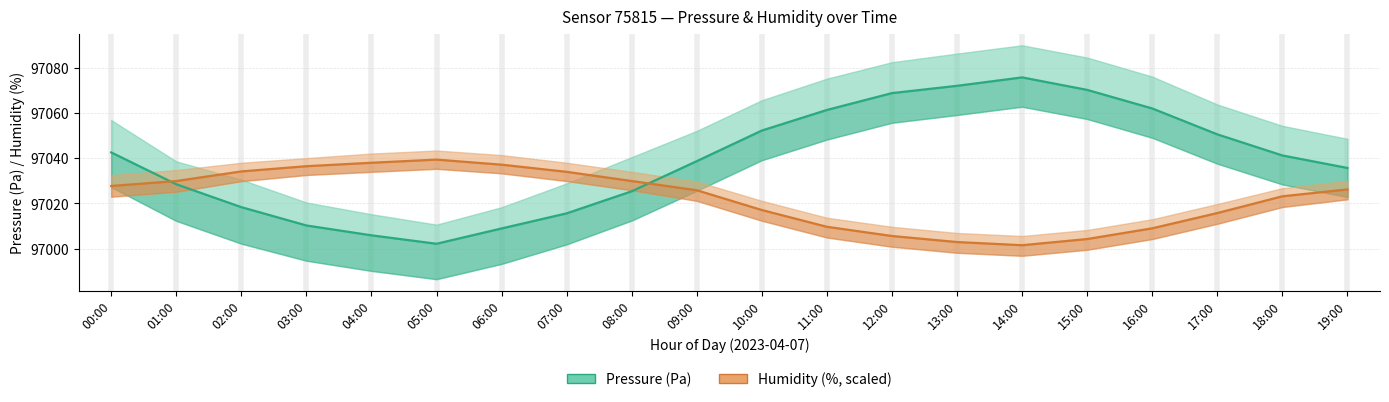

How many values in the humidity series are below 97026?

10